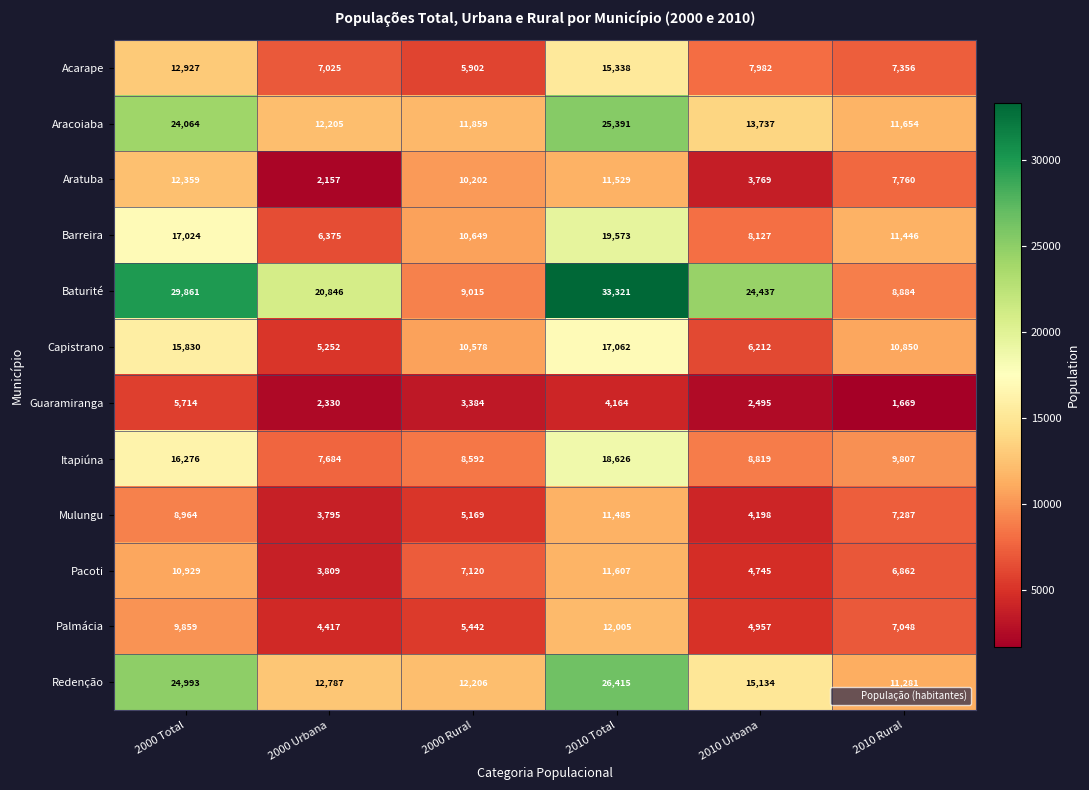

At how many categories does at least one series exceed 5182?

6